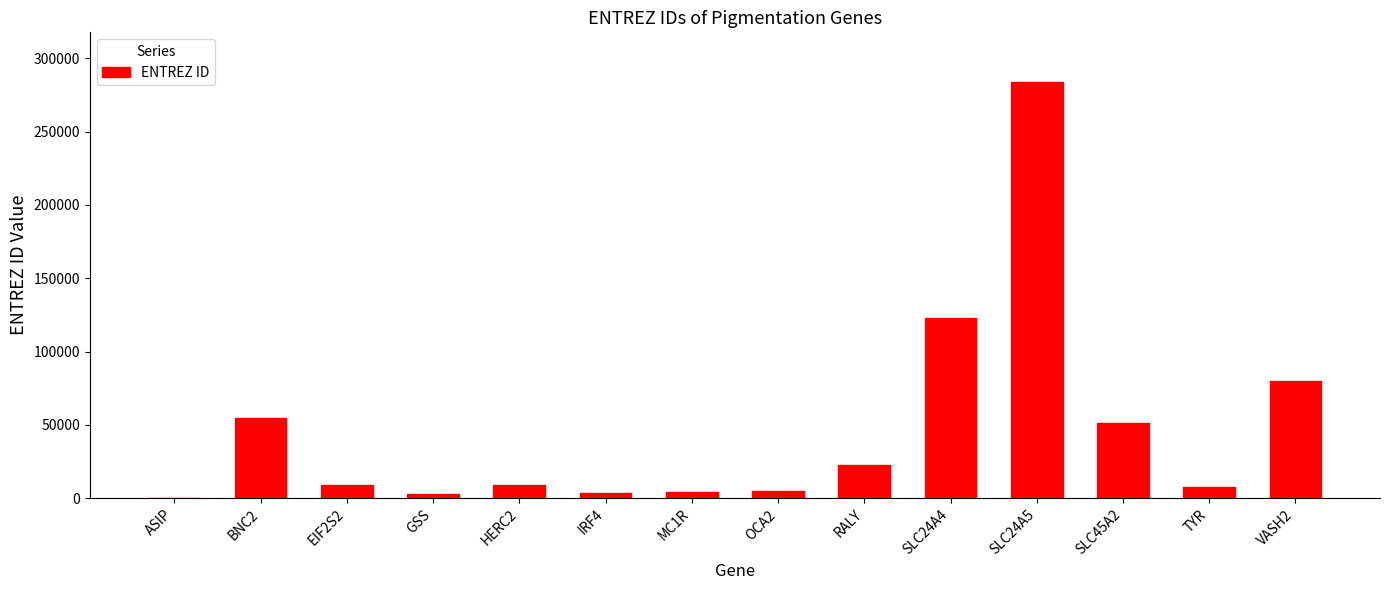

What is the sum of all values?

656613